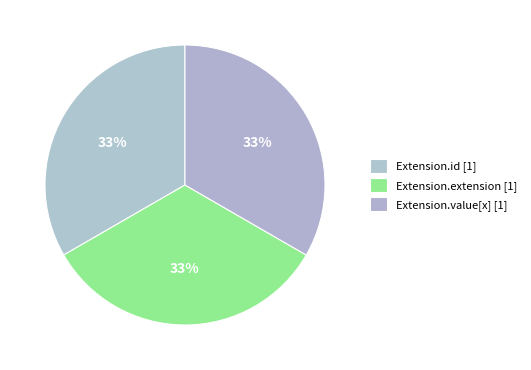

How many slices are in this pie chart?

3